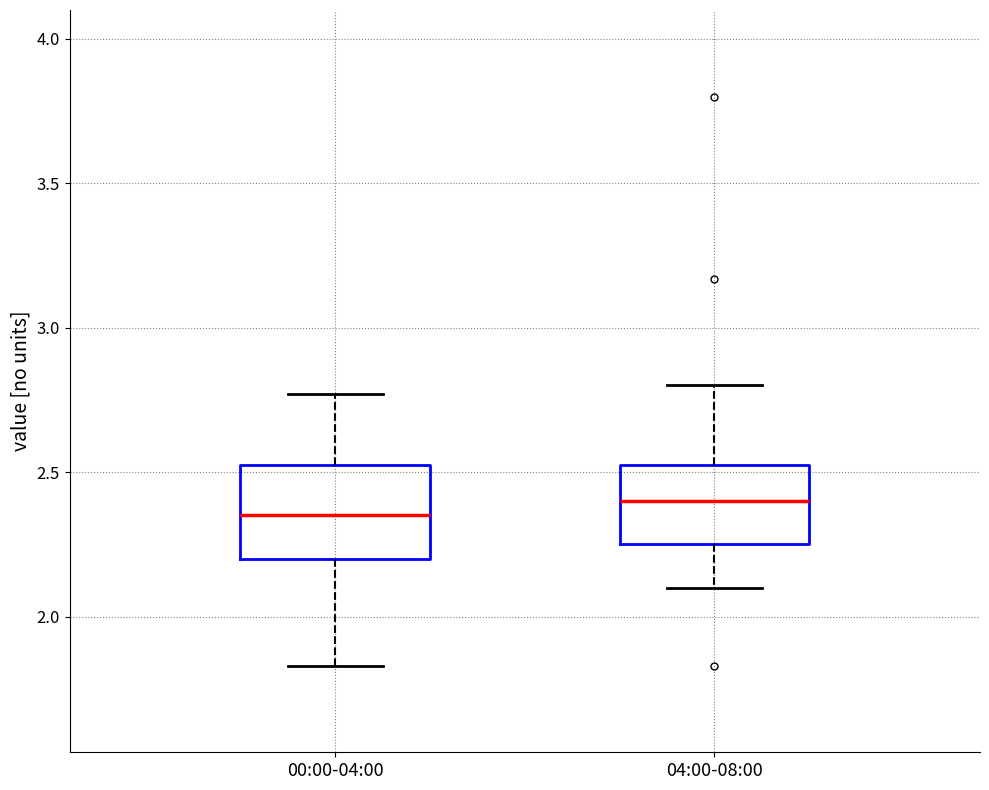

Which box's median line is the highest?

04:00-08:00